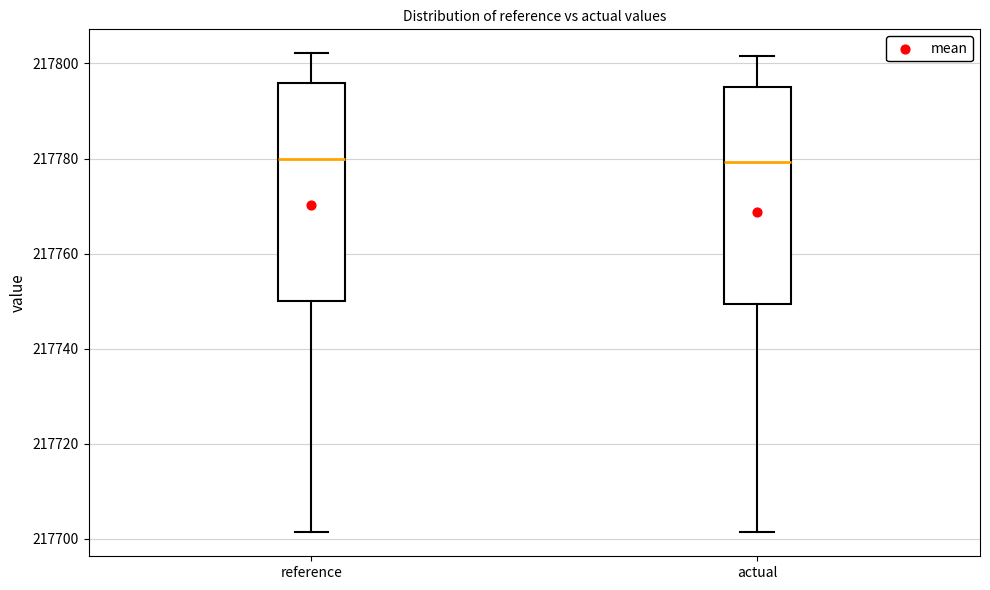

Reading left to right, read every box against the y-axis: the position of its median line, the range the box covers, and the ends of its whiskers. The values are not printed on the chart, so give them approximately, as read against the axis.

reference: median 217780, box 217750 to 217796, whiskers 217702 to 217802
actual: median 217780, box 217750 to 217796, whiskers 217702 to 217802